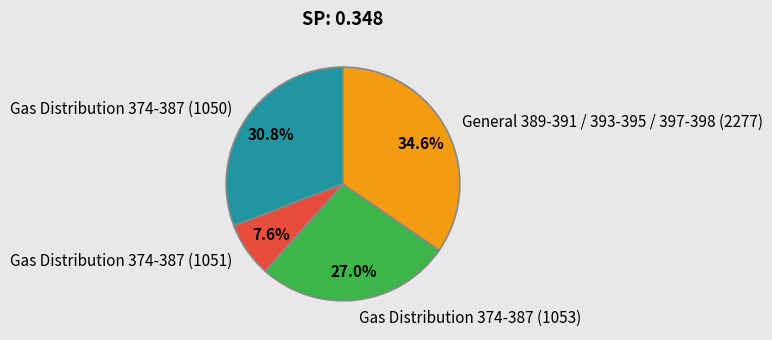

To the nearest percent, what is the difference between the General 389-391 / 393-395 / 397-398 (2277) and Gas Distribution 374-387 (1053) slice percentages?

8%